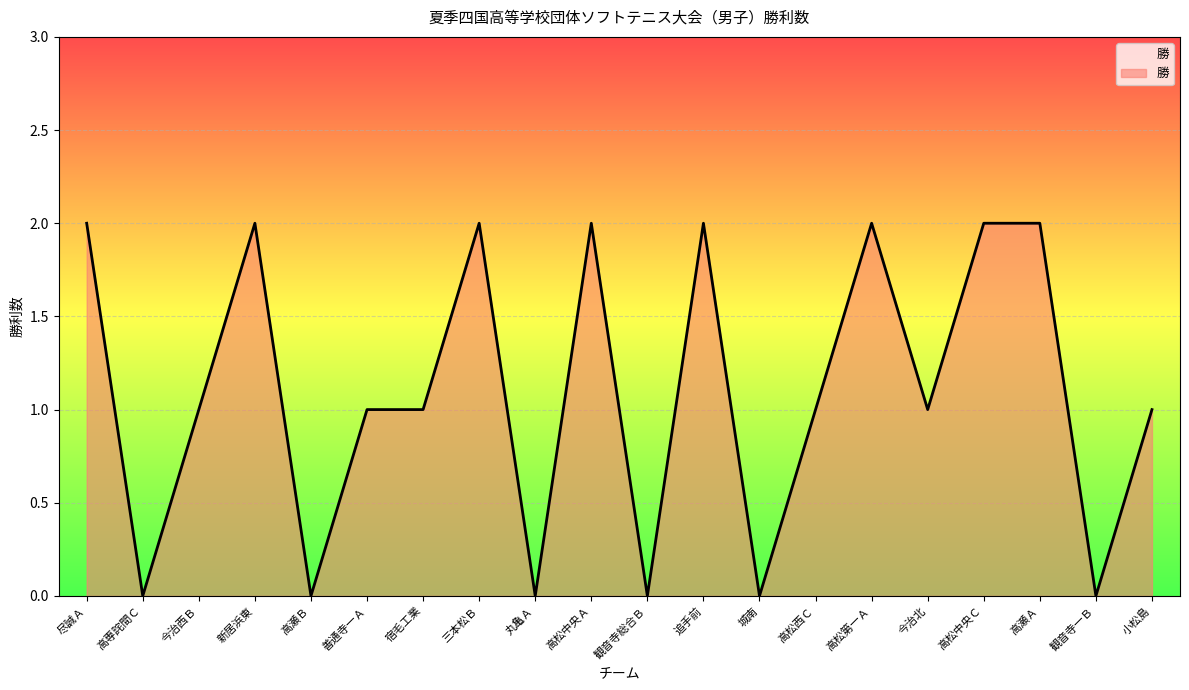

At which category does the data reach its first local valley?

高専詫間Ｃ